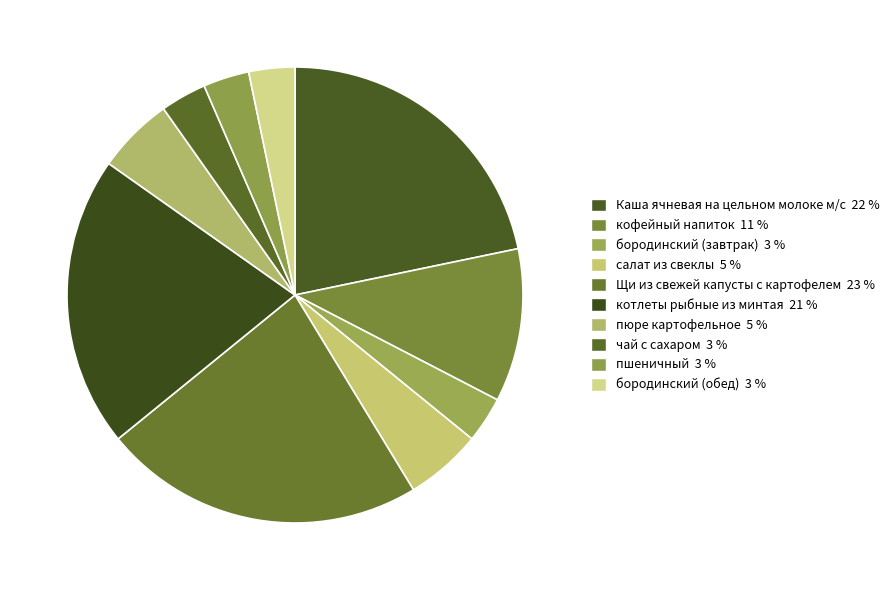

How many slices are in this pie chart?

10